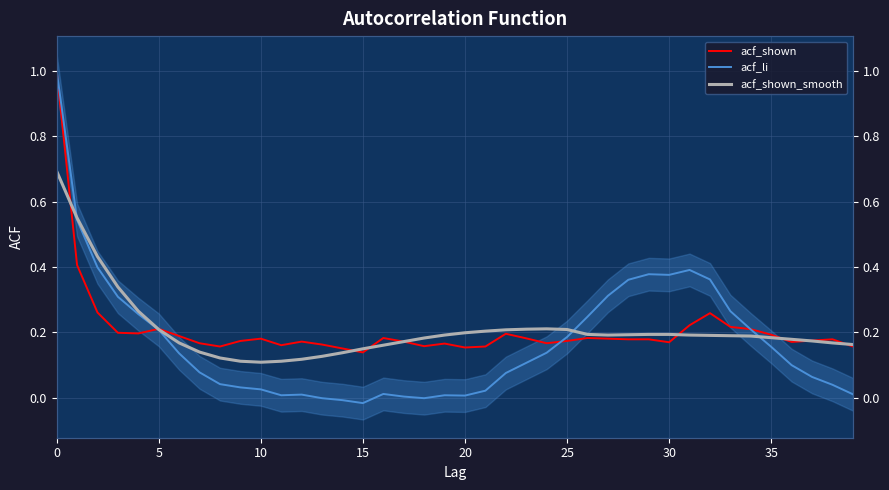

What is the label of the 18th point from the left?

17